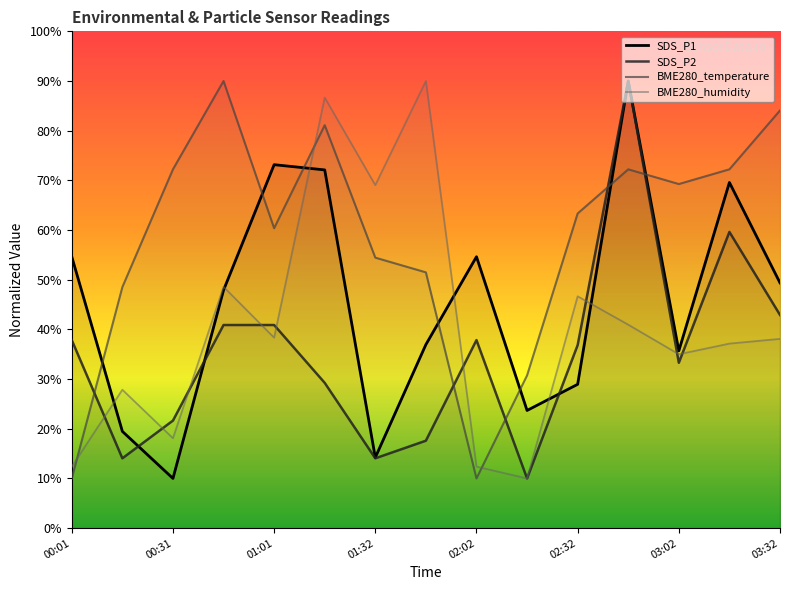

How many values in the BME280_temperature series exceed 63?

8